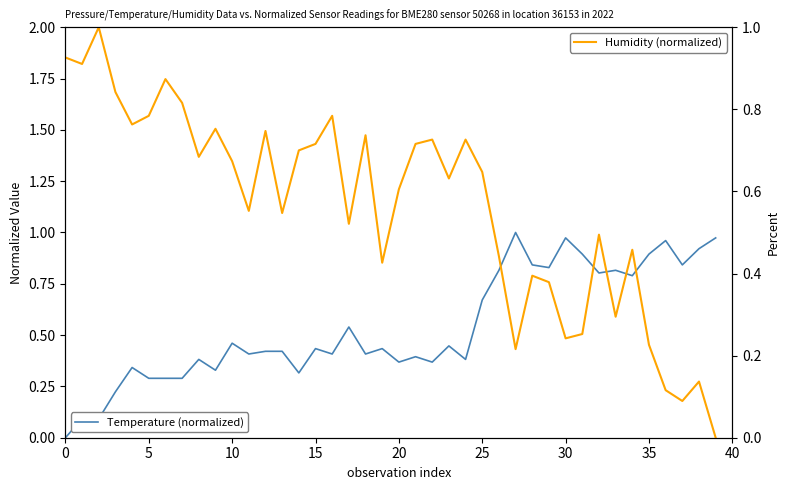

Which label corresponds to the largest value in the chart?

27